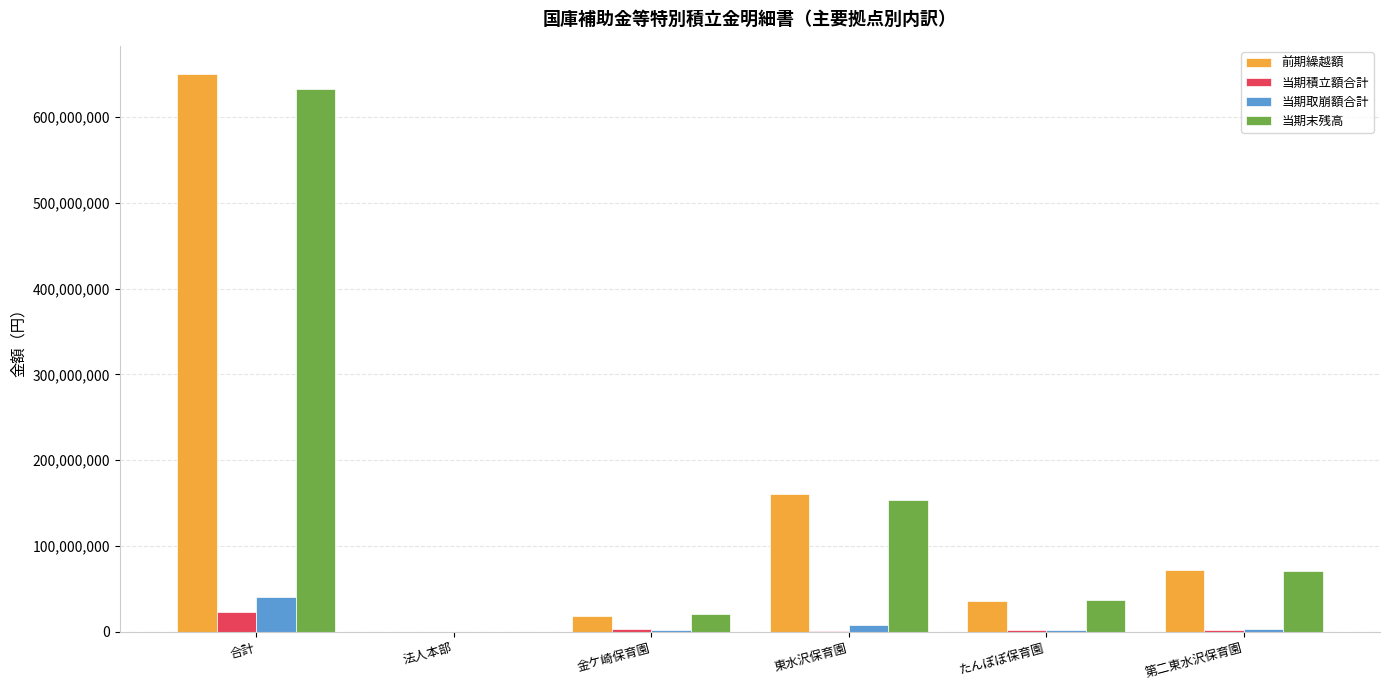

Which series has the widest spread of values?

前期繰越額